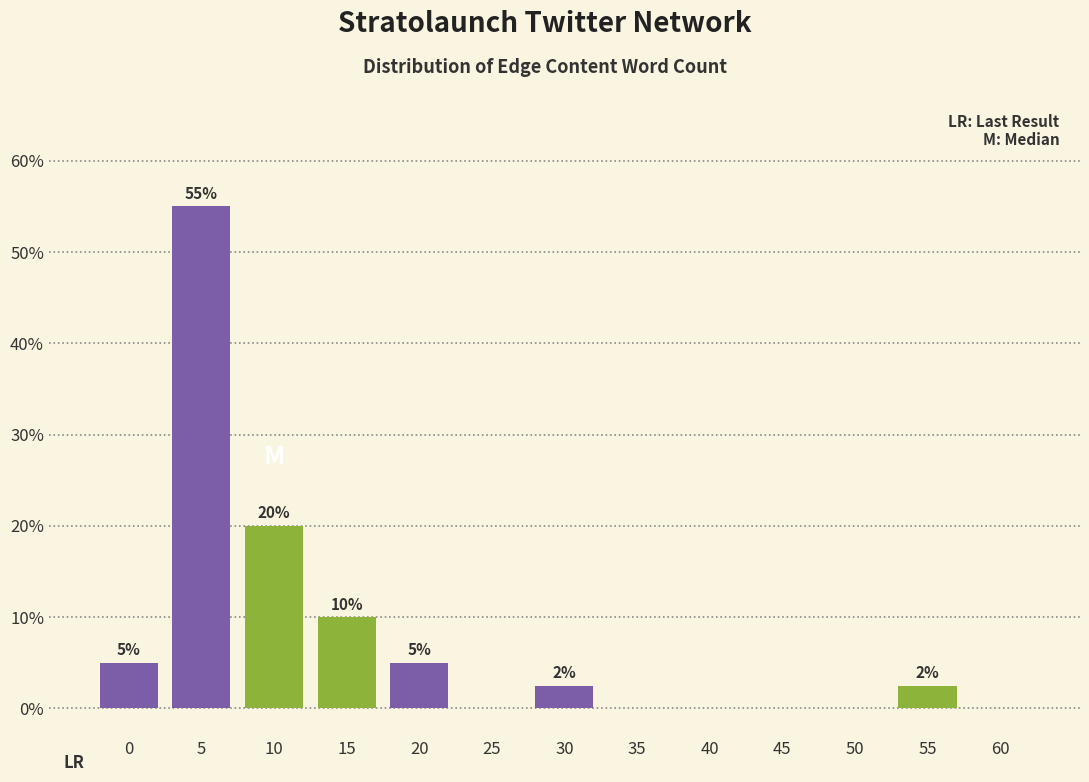

The chart shows a value of 93.4 at 5. True or false?

False